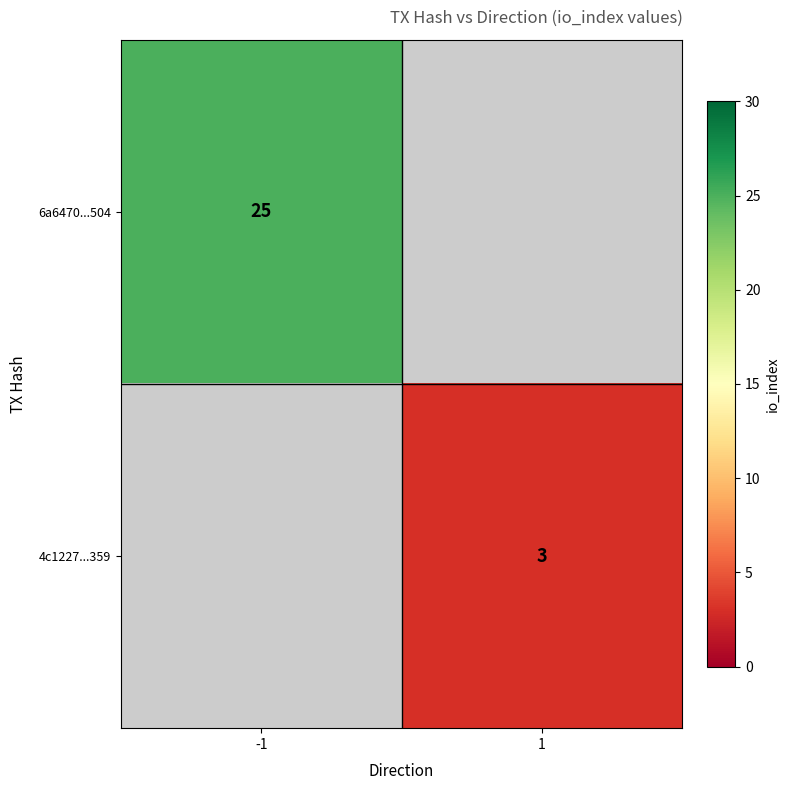

The value of 6a6470...504 at -1 is 25. True or false?

True